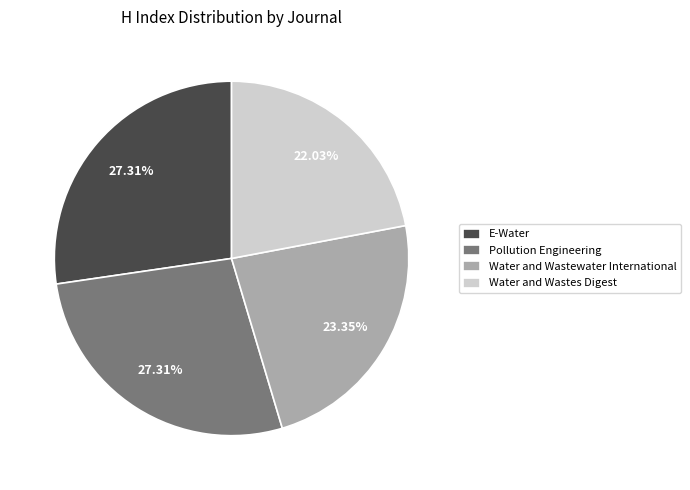

Which slice is the smallest?

Water and Wastes Digest